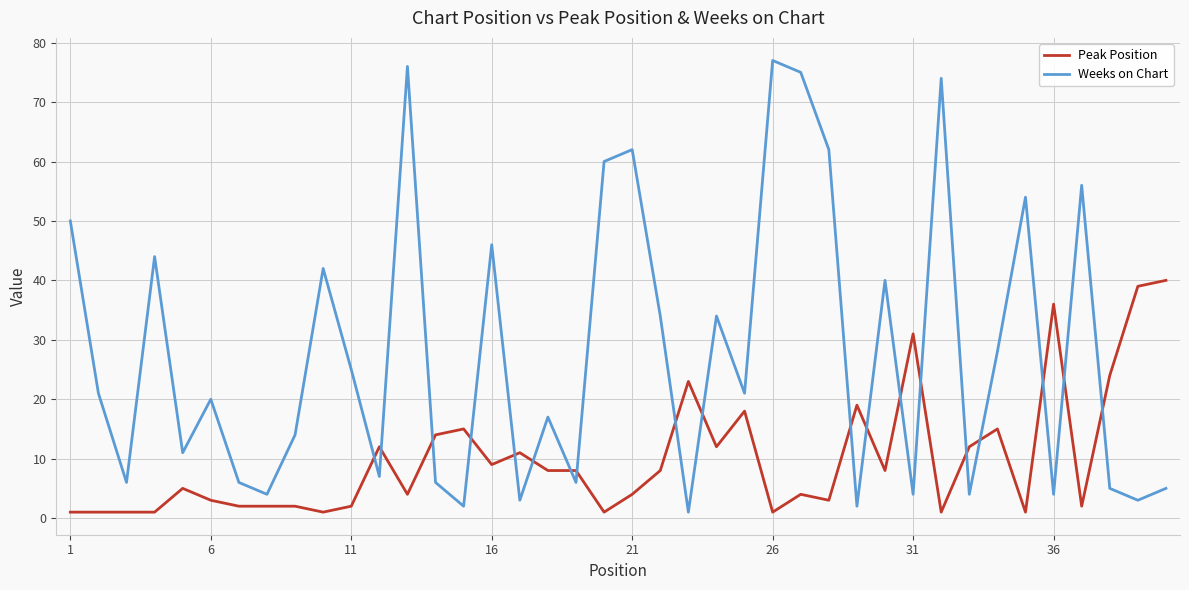

Which series has the widest spread of values?

Weeks on Chart